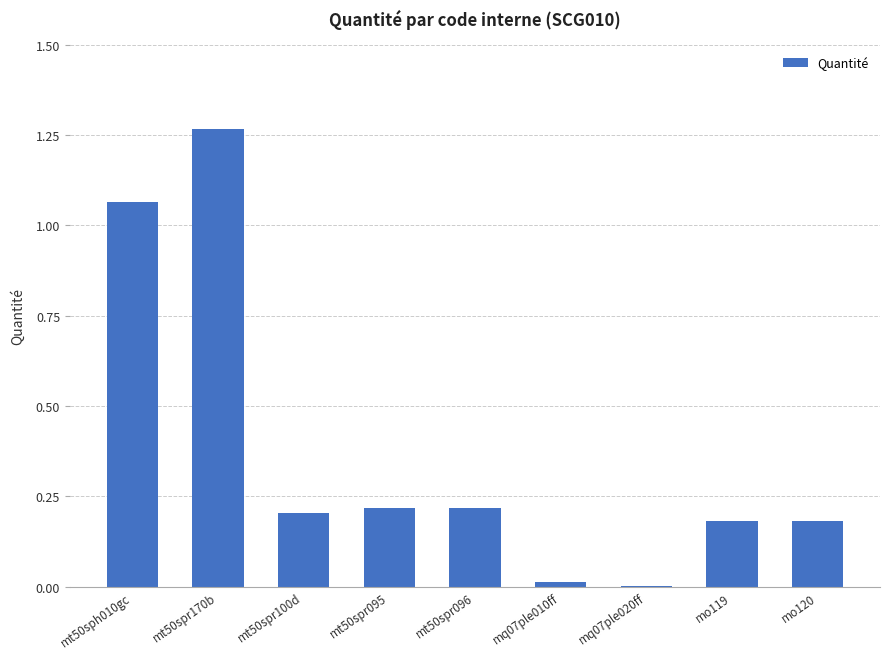

Which category has the highest value across all series?

mt50spr170b